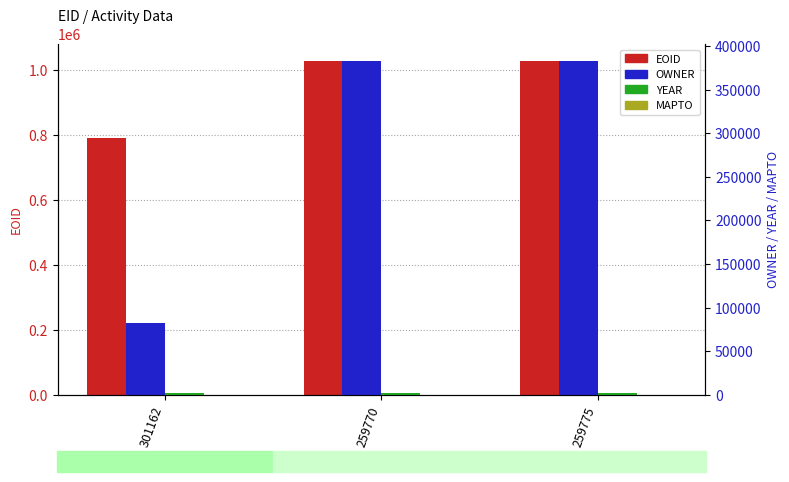

What is the value of the EOID bar at the 2nd from the left?

1030175